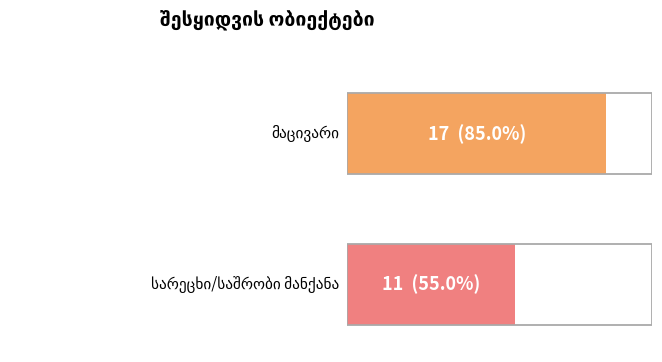

What is the change in value from მაცივარი to სარეცხი/საშრობი მანქანა?

-6